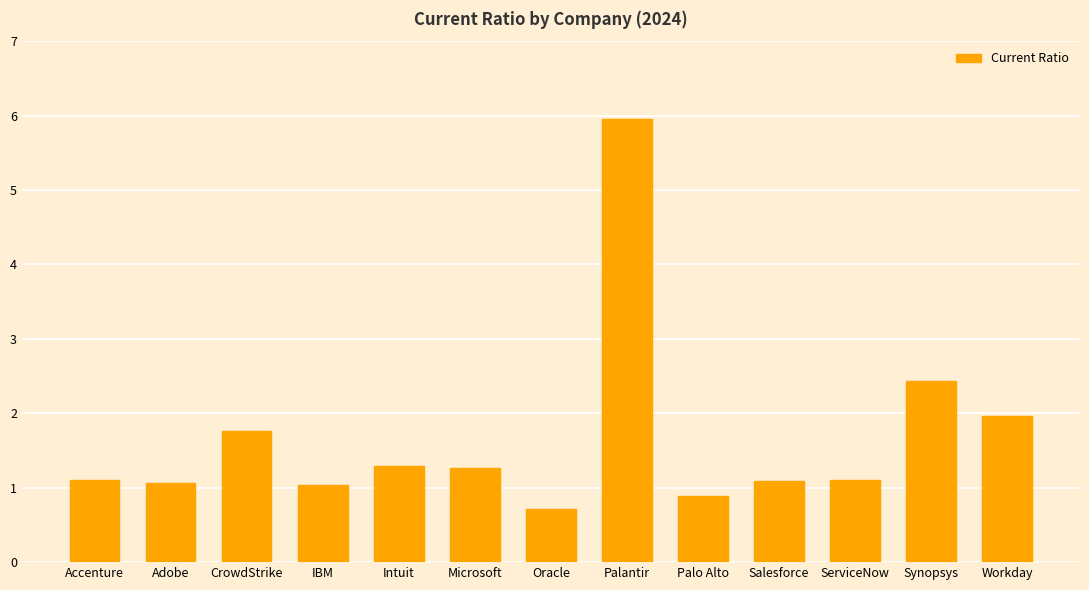

Is it true that the value at Microsoft is 1.3?

True